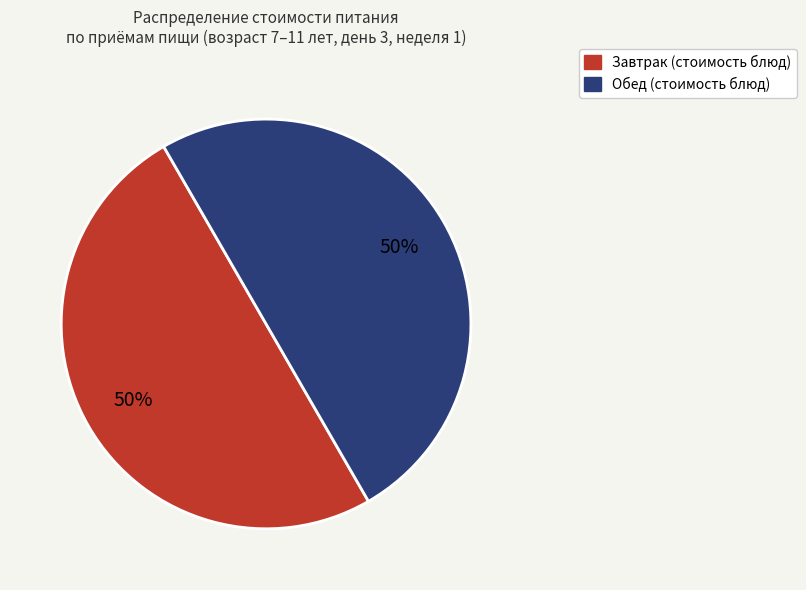

To the nearest percent, what is the average slice percentage?

50%